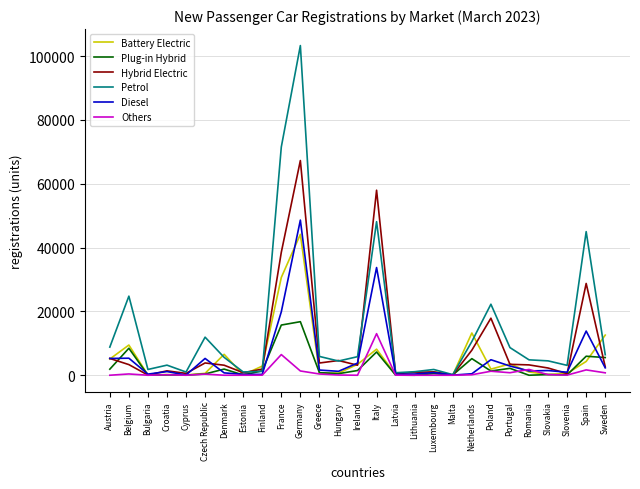

What is the maximum value for Plug-in Hybrid?

16776